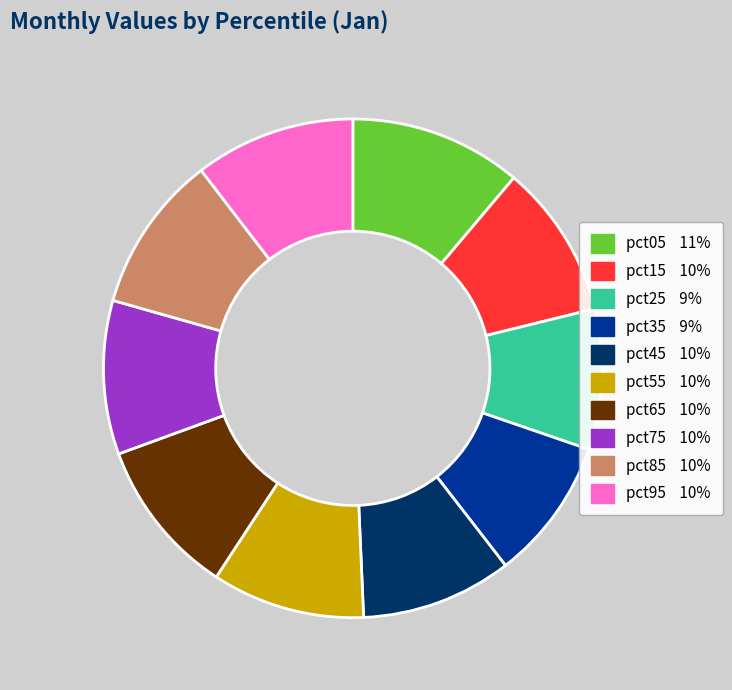

Is it true that pct45 is 10% of the pie?

True